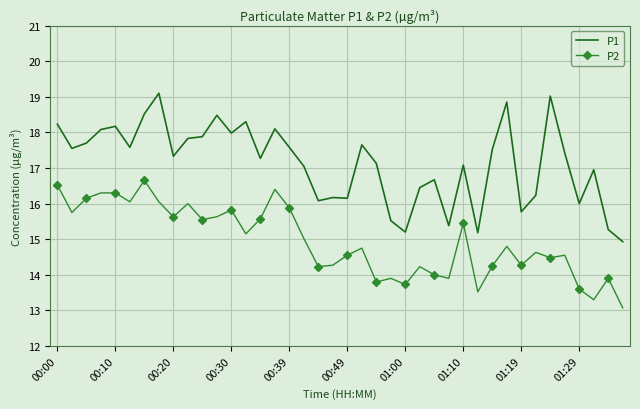

Which series has the largest total across all categories?

P1